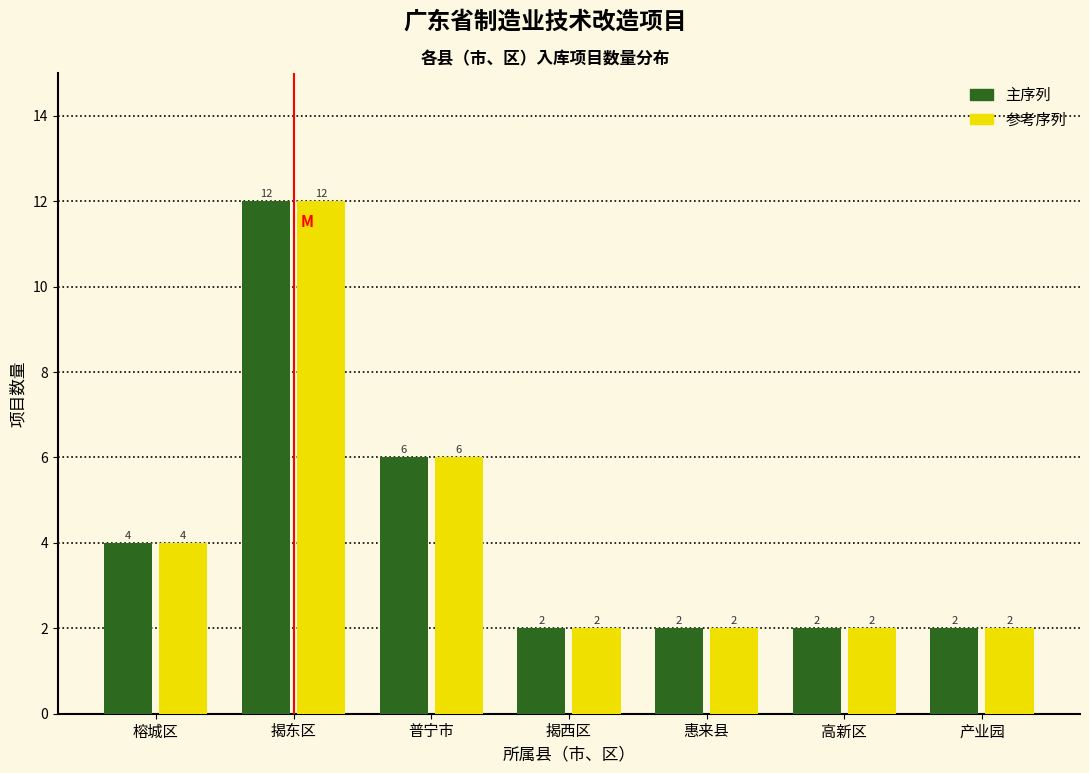

At which category is the sum across all series the highest?

揭东区